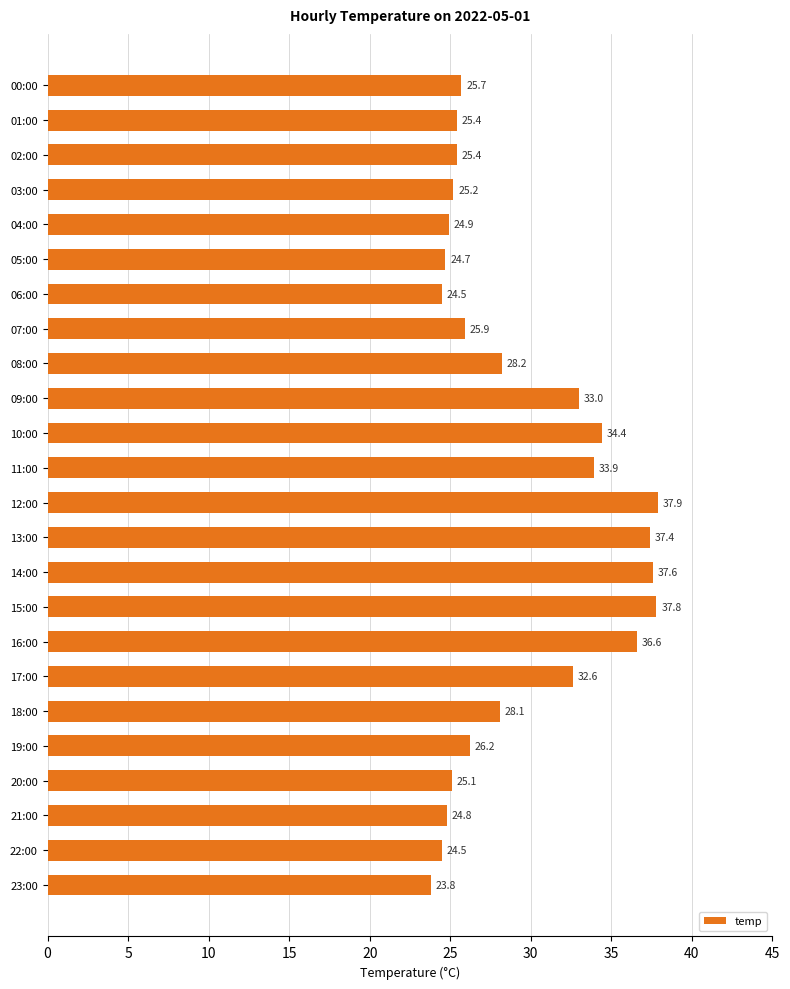

Does the chart contain any negative values?

No